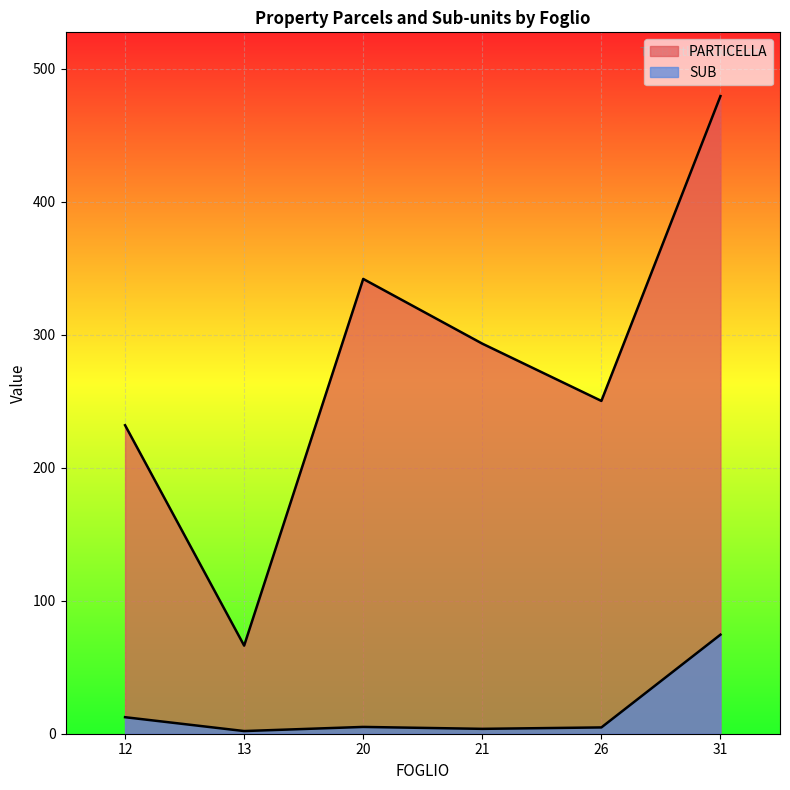

How many lines are shown in the chart?

2